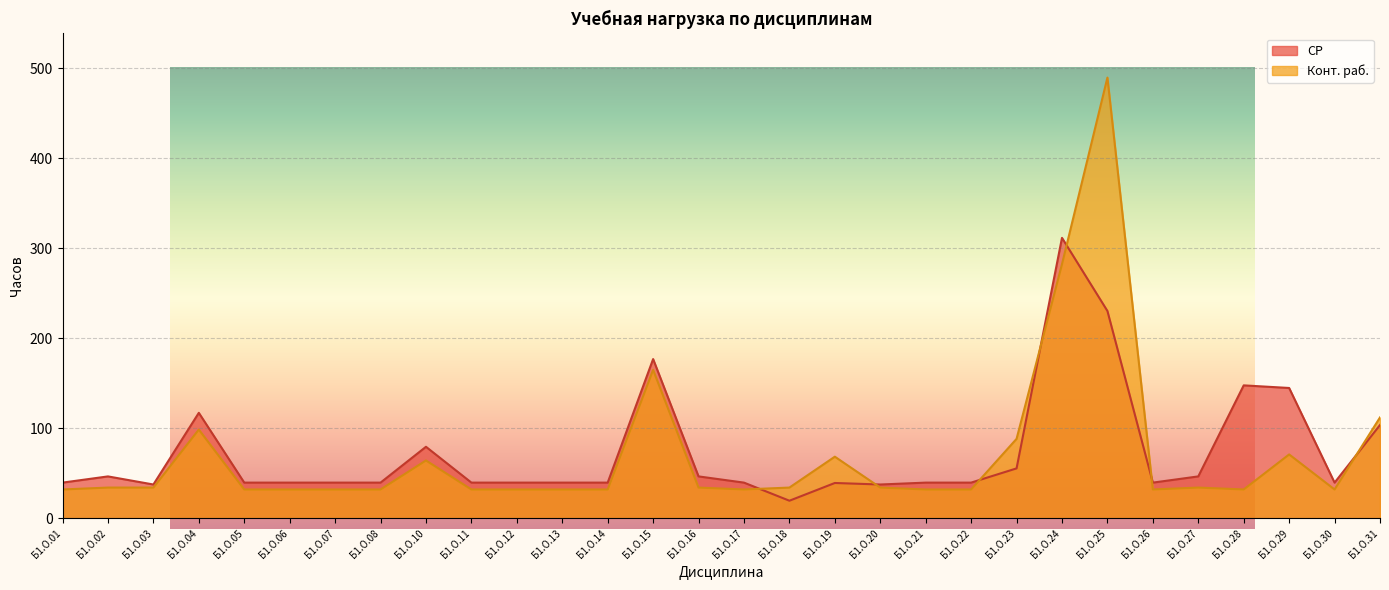

What value does the СР series have at Б1.О.25?

230.4